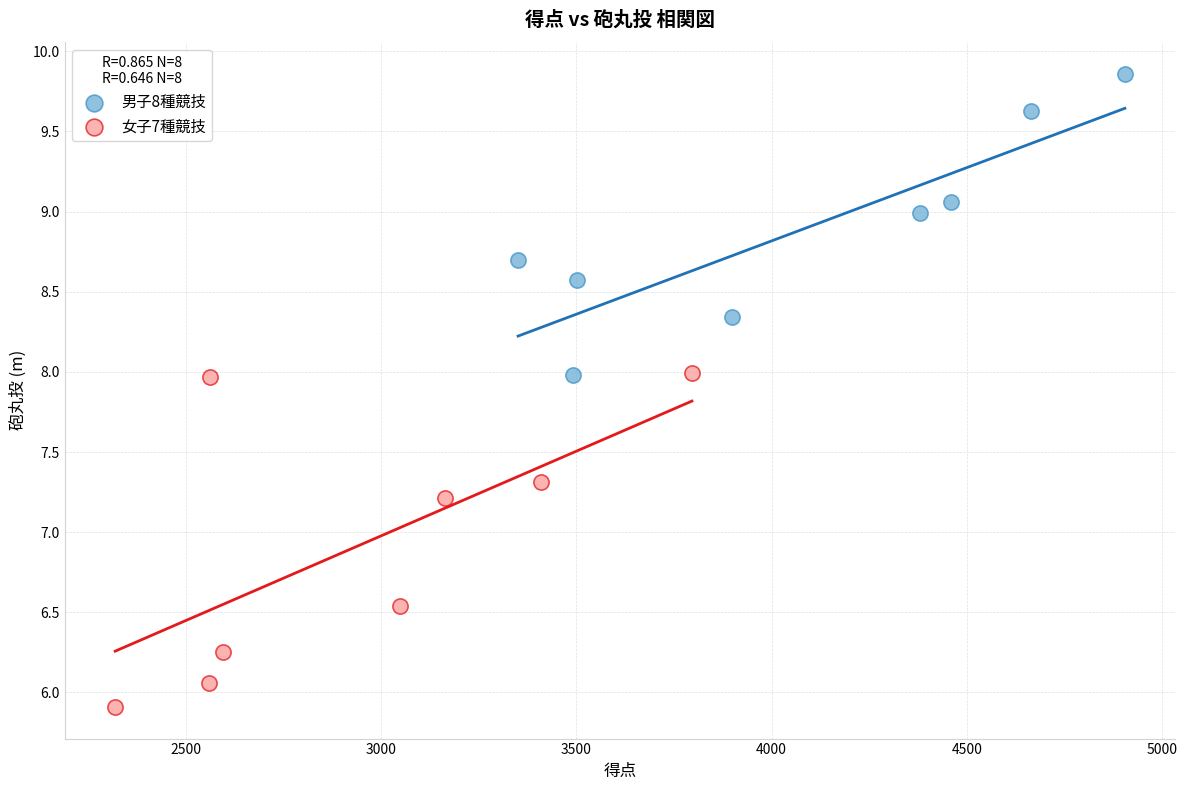

Which series has the widest spread of Y values?

女子7種競技